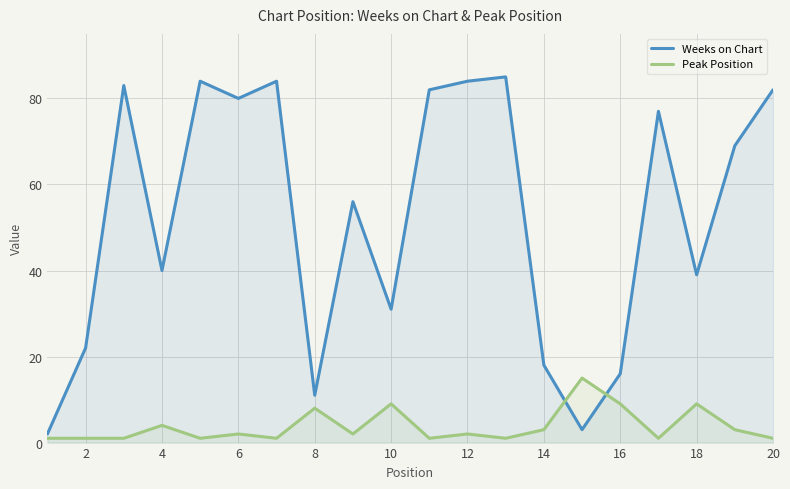

Which series has the largest total across all categories?

Weeks on Chart